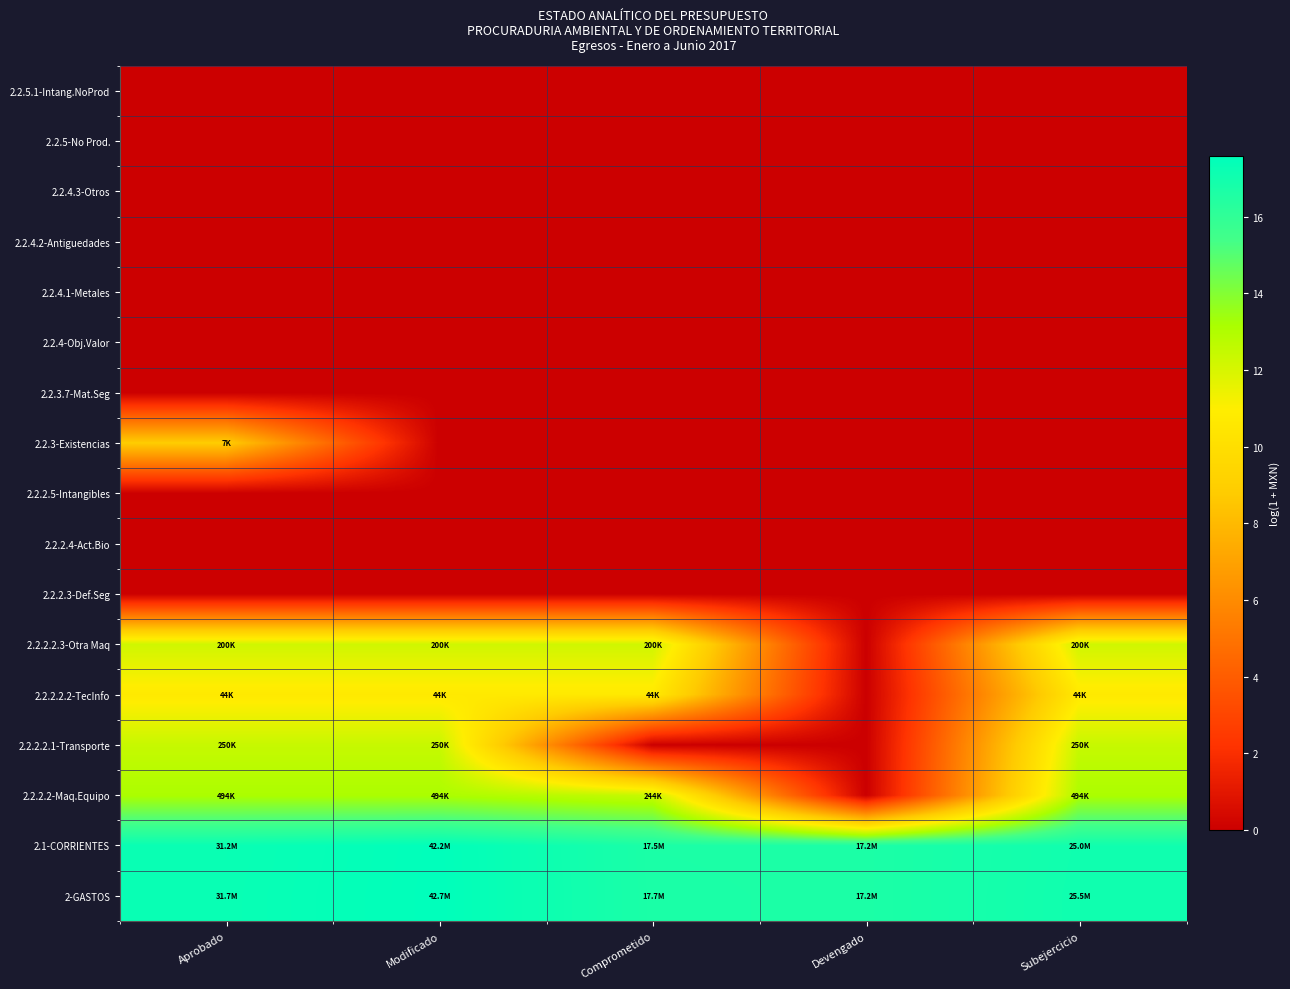

Reading left to right, what are all the values shown in this chart?

2-GASTOS: Aprobado=17.3	Modificado=17.6	Comprometido=16.7	Devengado=16.7	Subejercicio=17.1
2.1-CORRIENTES: Aprobado=17.3	Modificado=17.6	Comprometido=16.7	Devengado=16.7	Subejercicio=17.0
2.2.2.2-Maq.Equipo: Aprobado=13.1	Modificado=13.1	Comprometido=12.4	Devengado=0.0	Subejercicio=13.1
2.2.2.2.1-Transporte: Aprobado=12.4	Modificado=12.4	Comprometido=0.0	Devengado=0.0	Subejercicio=12.4
2.2.2.2.2-TecInfo: Aprobado=10.7	Modificado=10.7	Comprometido=10.7	Devengado=0.0	Subejercicio=10.7
2.2.2.2.3-Otra Maq: Aprobado=12.2	Modificado=12.2	Comprometido=12.2	Devengado=0.0	Subejercicio=12.2
2.2.2.3-Def.Seg: Aprobado=0.0	Modificado=0.0	Comprometido=0.0	Devengado=0.0	Subejercicio=0.0
2.2.2.4-Act.Bio: Aprobado=0.0	Modificado=0.0	Comprometido=0.0	Devengado=0.0	Subejercicio=0.0
2.2.2.5-Intangibles: Aprobado=0.0	Modificado=0.0	Comprometido=0.0	Devengado=0.0	Subejercicio=0.0
2.2.3-Existencias: Aprobado=8.9	Modificado=0.0	Comprometido=0.0	Devengado=0.0	Subejercicio=0.0
2.2.3.7-Mat.Seg: Aprobado=0.0	Modificado=0.0	Comprometido=0.0	Devengado=0.0	Subejercicio=0.0
2.2.4-Obj.Valor: Aprobado=0.0	Modificado=0.0	Comprometido=0.0	Devengado=0.0	Subejercicio=0.0
2.2.4.1-Metales: Aprobado=0.0	Modificado=0.0	Comprometido=0.0	Devengado=0.0	Subejercicio=0.0
2.2.4.2-Antiguedades: Aprobado=0.0	Modificado=0.0	Comprometido=0.0	Devengado=0.0	Subejercicio=0.0
2.2.4.3-Otros: Aprobado=0.0	Modificado=0.0	Comprometido=0.0	Devengado=0.0	Subejercicio=0.0
2.2.5-No Prod.: Aprobado=0.0	Modificado=0.0	Comprometido=0.0	Devengado=0.0	Subejercicio=0.0
2.2.5.1-Intang.NoProd: Aprobado=0.0	Modificado=0.0	Comprometido=0.0	Devengado=0.0	Subejercicio=0.0